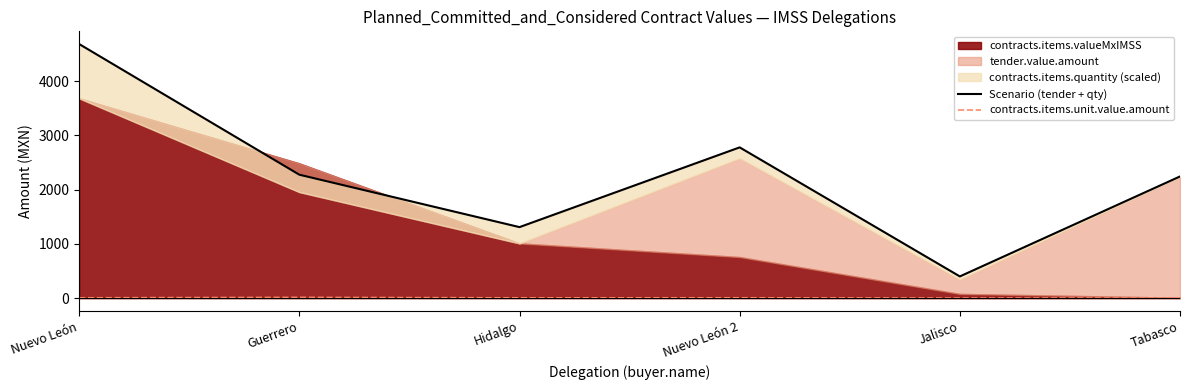

What is the total value across all series at Guerrero?

2288.5